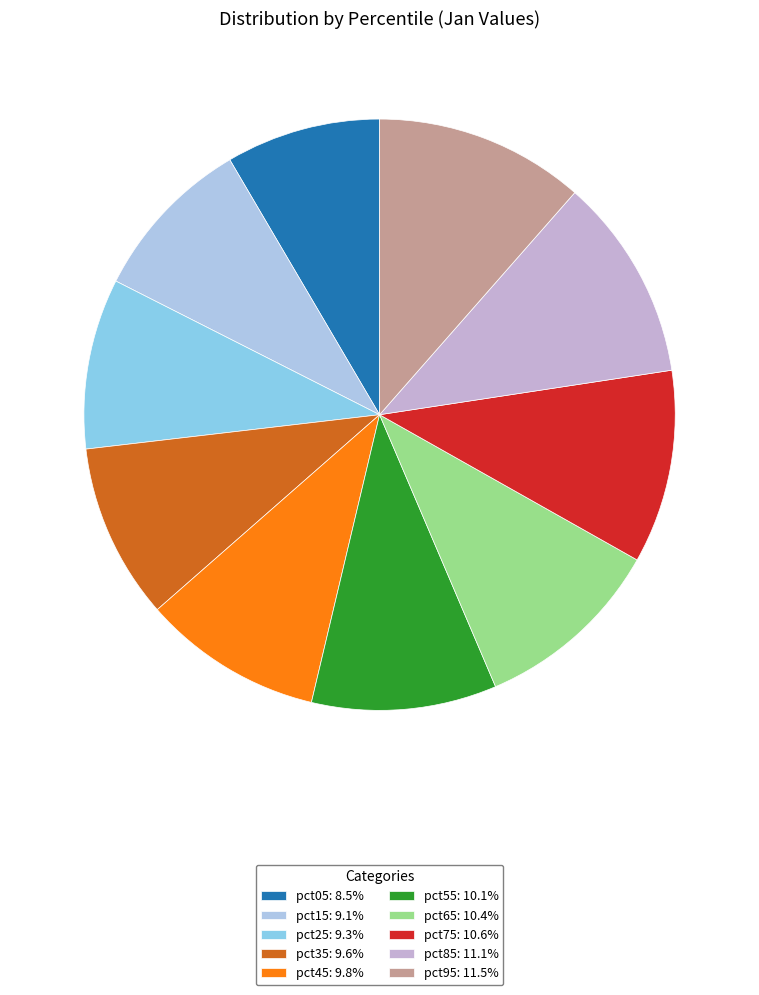

How many segments does this pie chart have?

10